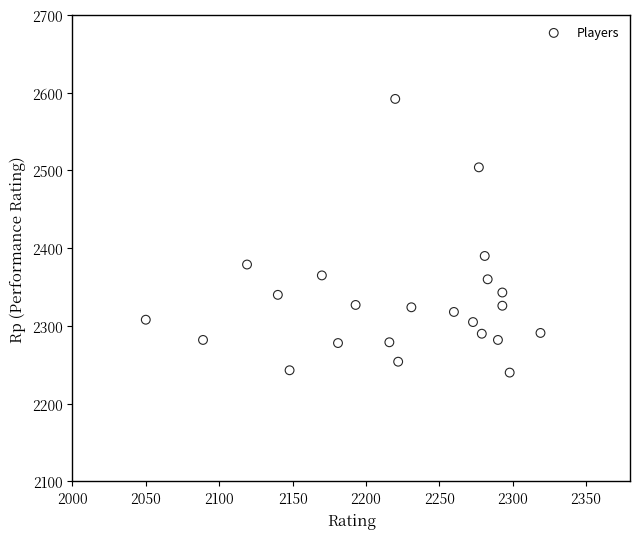

What is the range of X values (max minus min)?

269